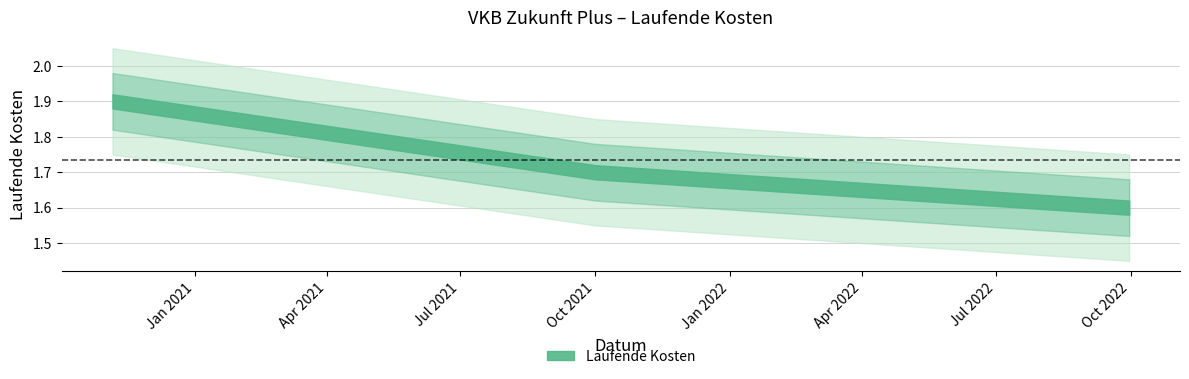

Reading left to right, transcribe all the data shown in this chart.

1.9	1.7	1.6